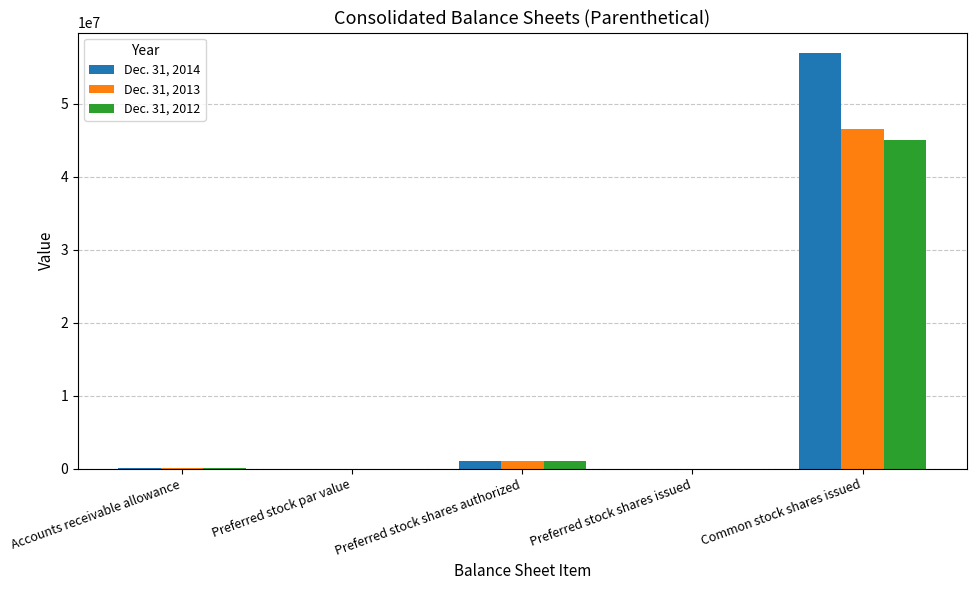

Where is Dec. 31, 2012 nearest to the value 22548500?

Preferred stock shares authorized